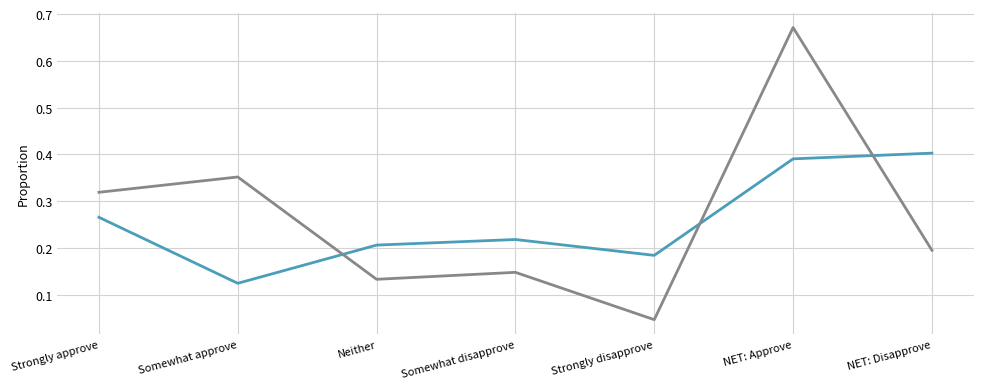

What position from the right is Somewhat approve?

6